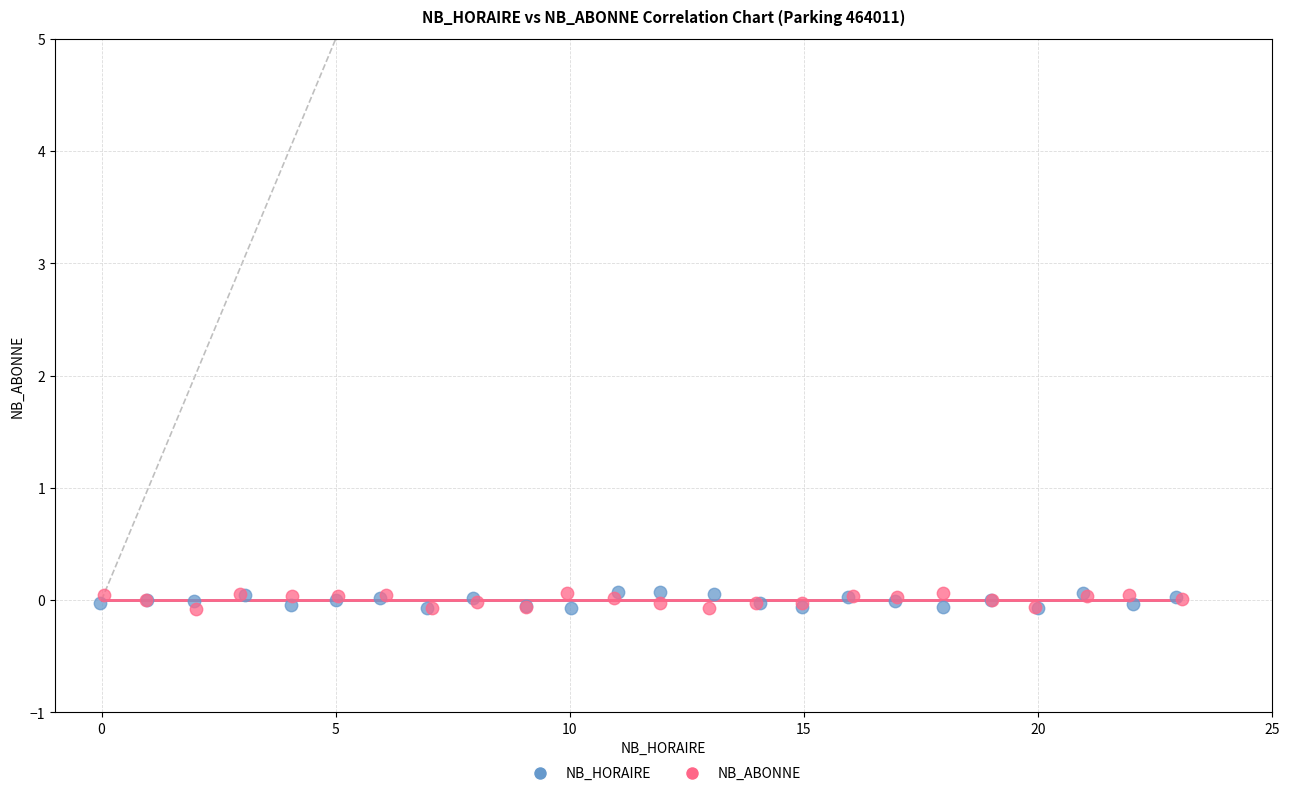

What are all the series names shown in the legend?

NB_HORAIRE, NB_ABONNE